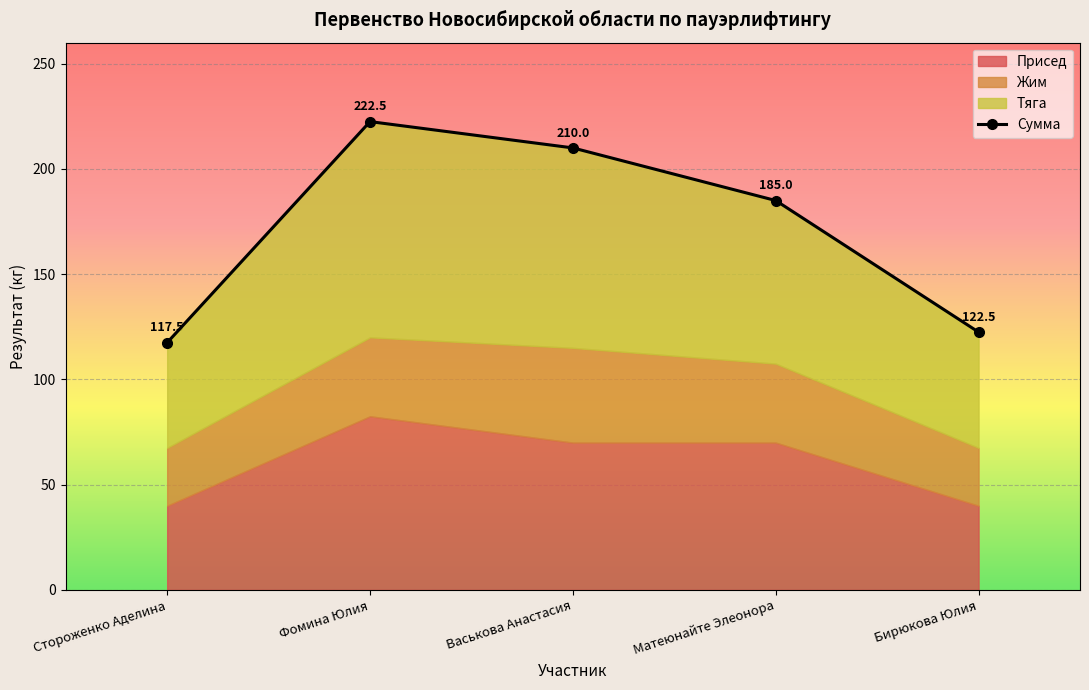

What position from the left is Бирюкова Юлия?

5